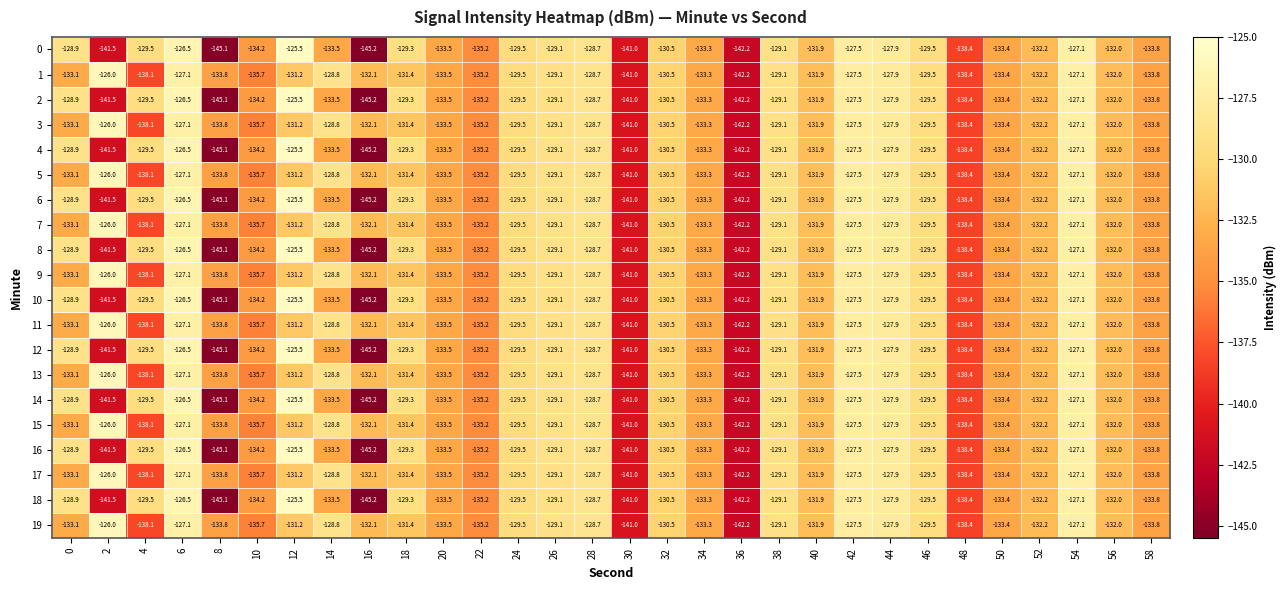

What is the sum of all 8 values?

-3985.0